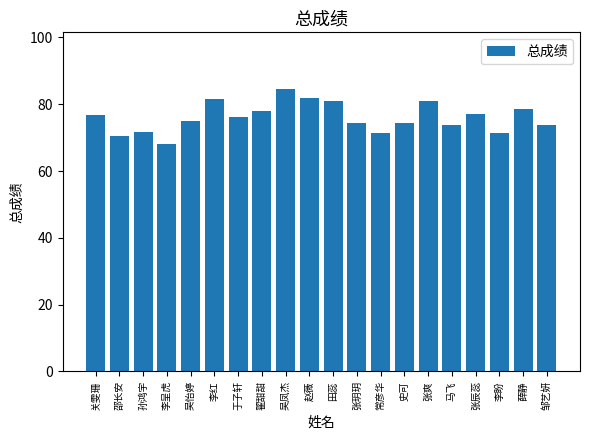

What is the value of the 9th bar from the left?

84.6